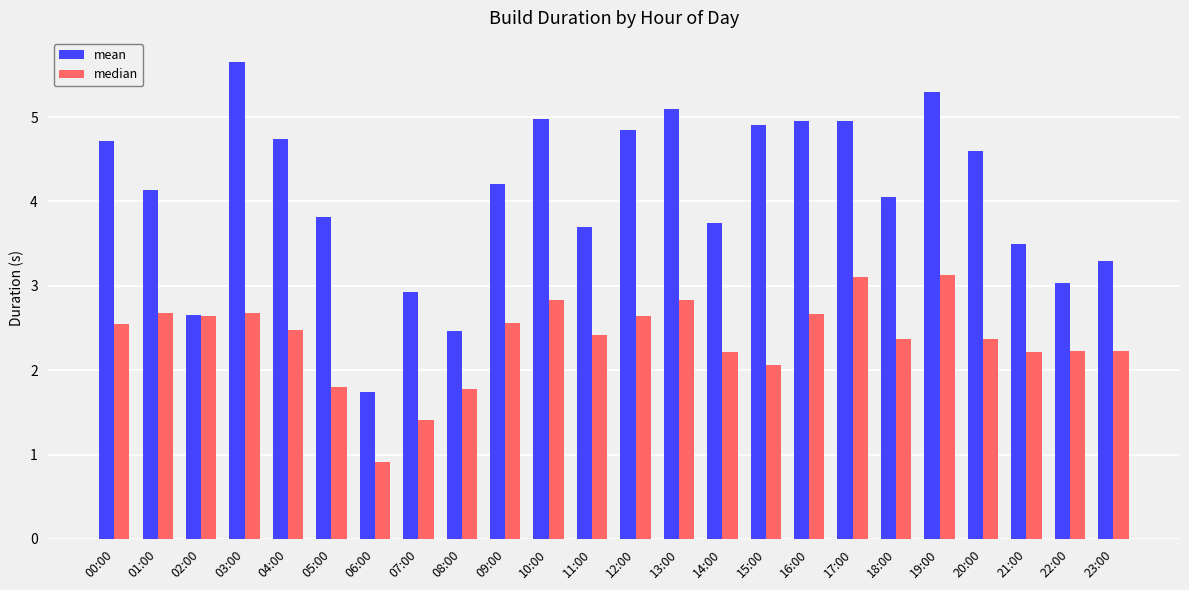

Which series has the largest total across all categories?

mean